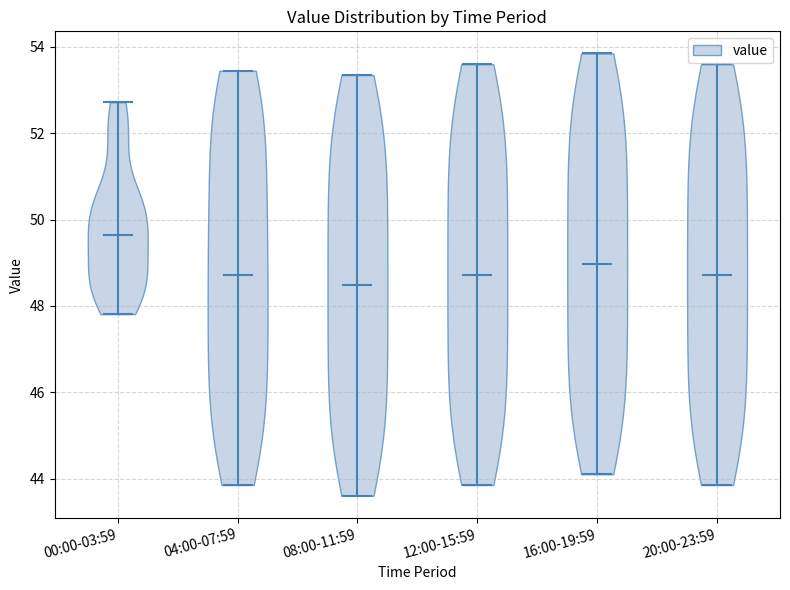

Which violin has the lowest median line?

08:00-11:59